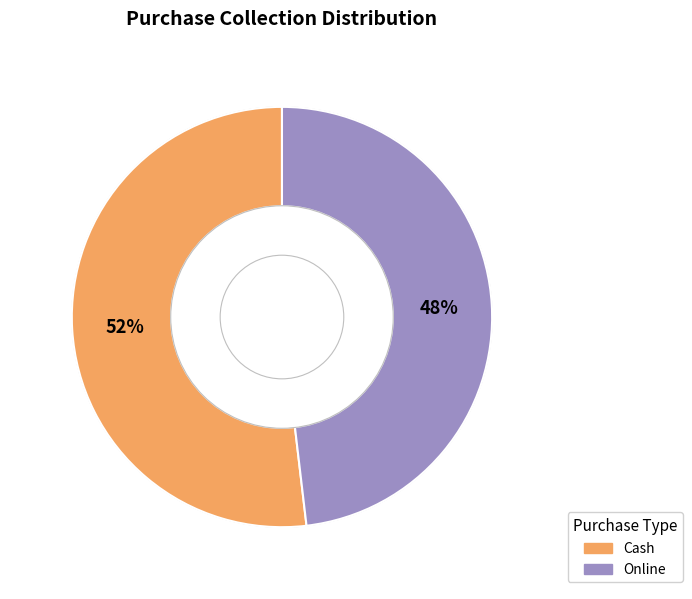

What is the ratio of the value at Cash to the value at Online?

1.1